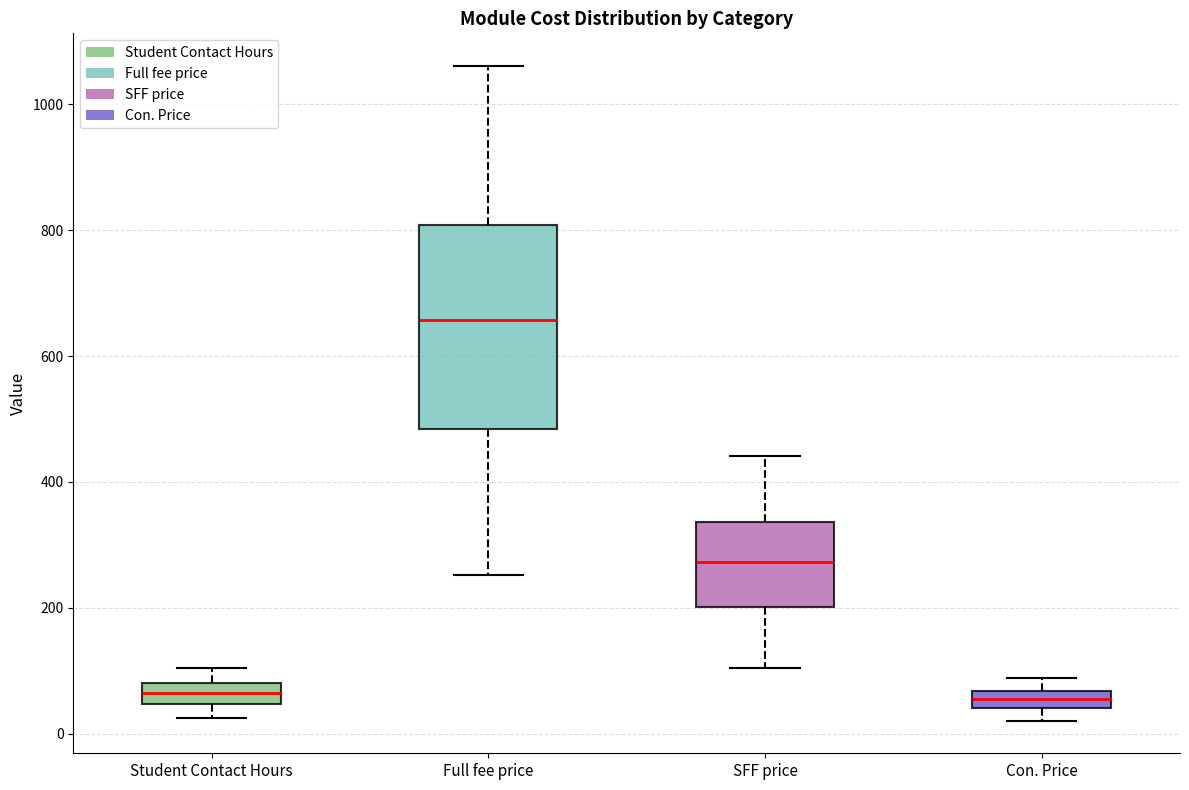

Which box's median line is the highest?

Full fee price